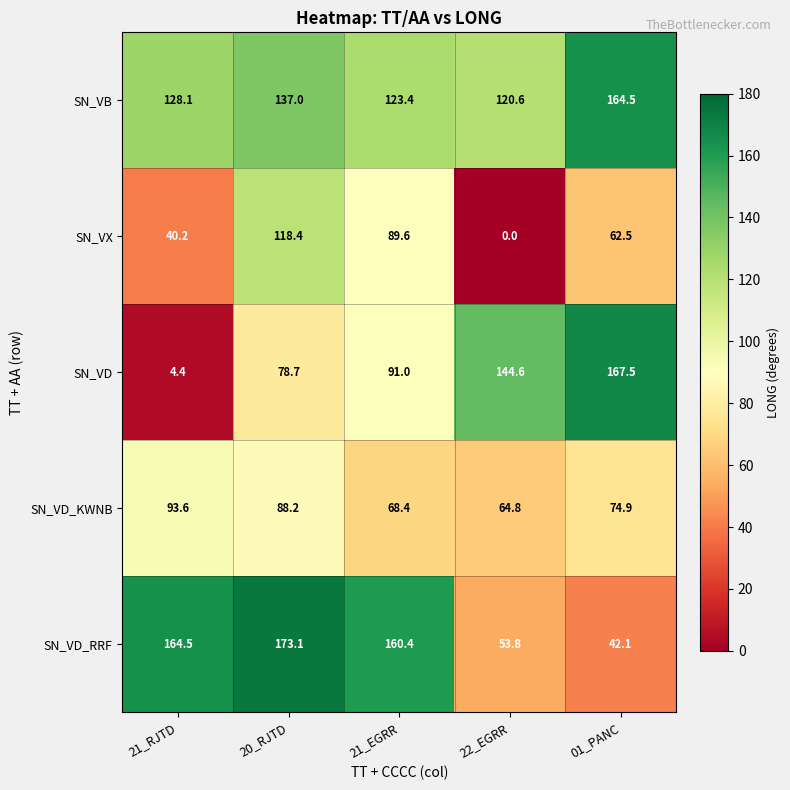

What is the difference between the maximum and minimum values in the SN_VX series?

118.4